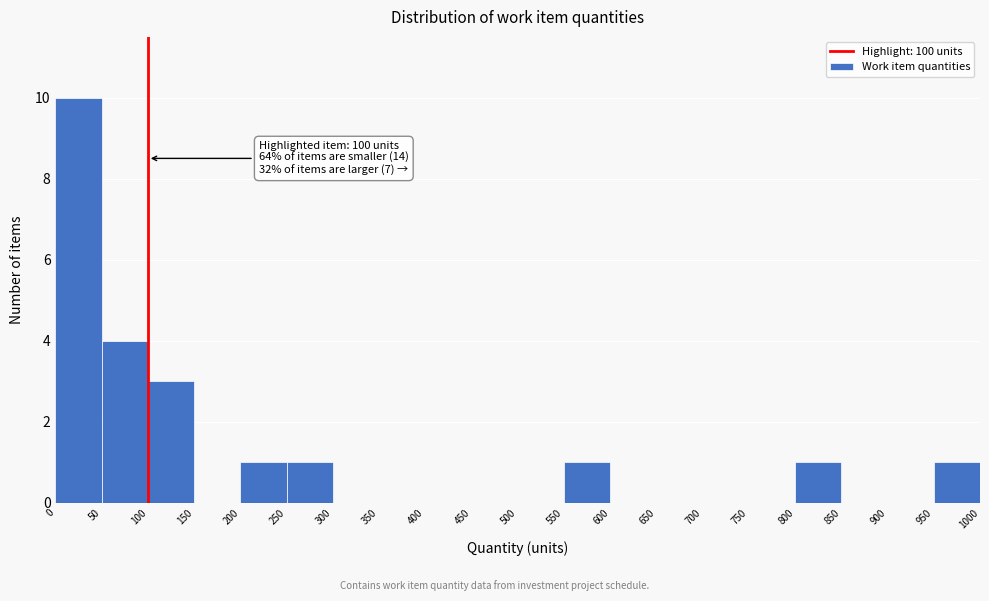

Which range on the x-axis has the tallest bar?

0 to 50